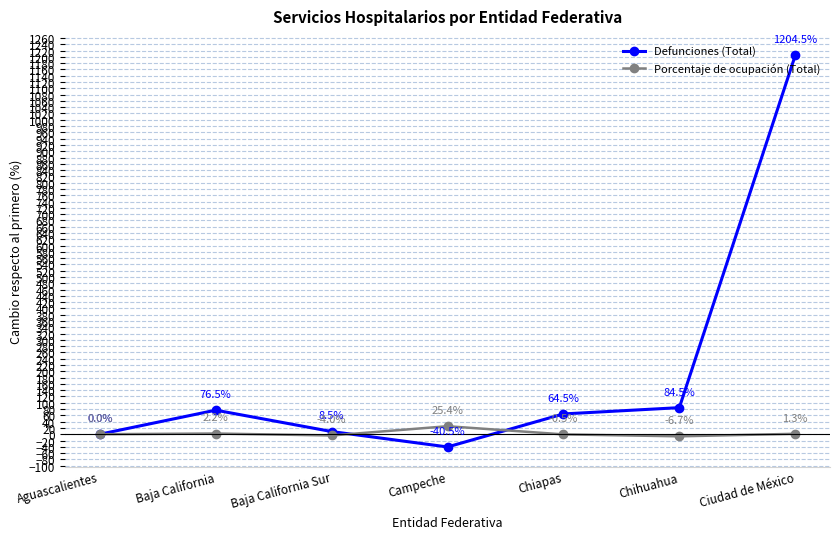

What is the smallest value displayed?

-40.5